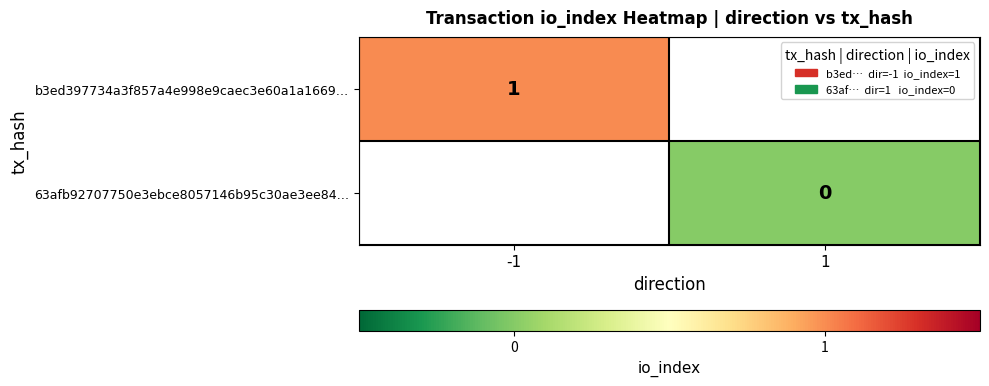

At which category does the chart reach its peak across all series?

-1